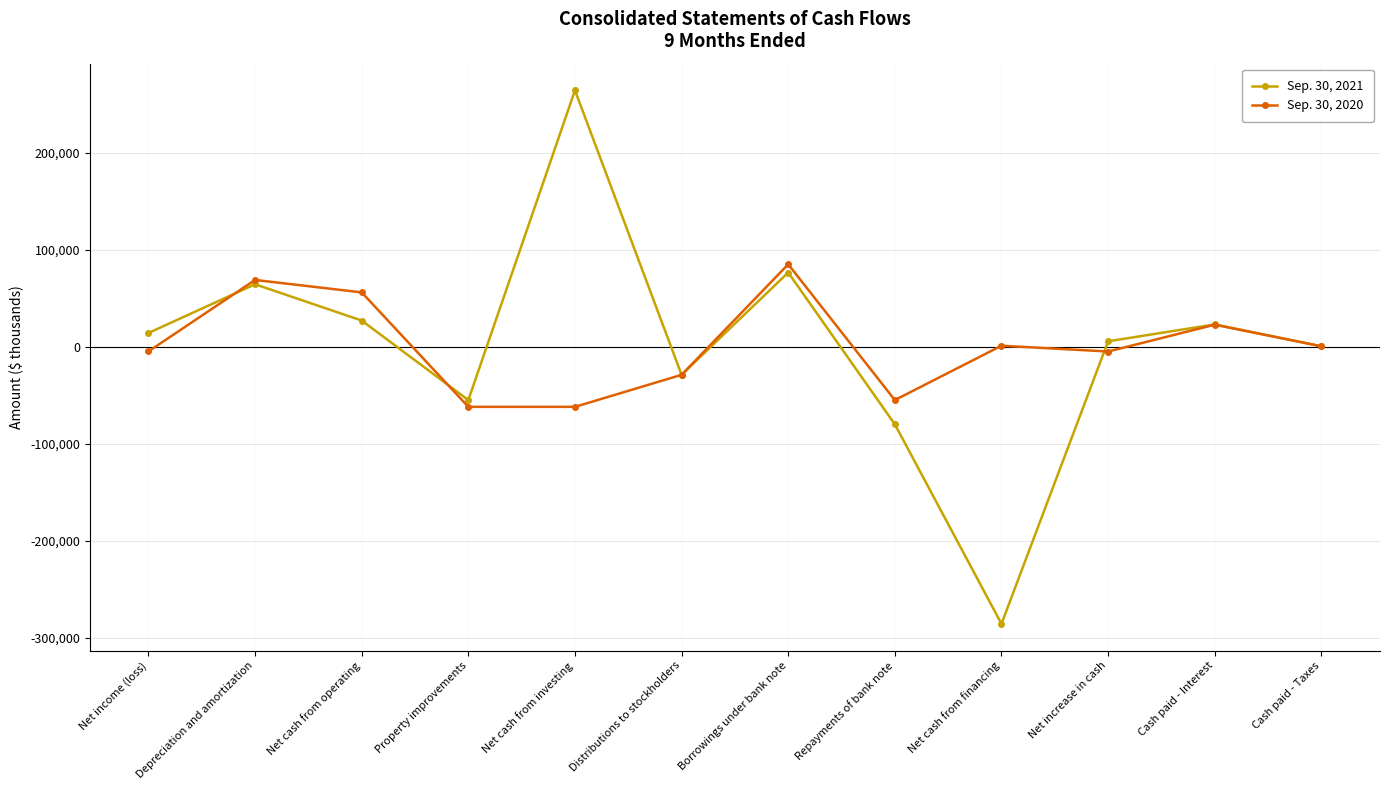

True or false: Sep. 30, 2021 and Sep. 30, 2020 intersect in this chart.

True